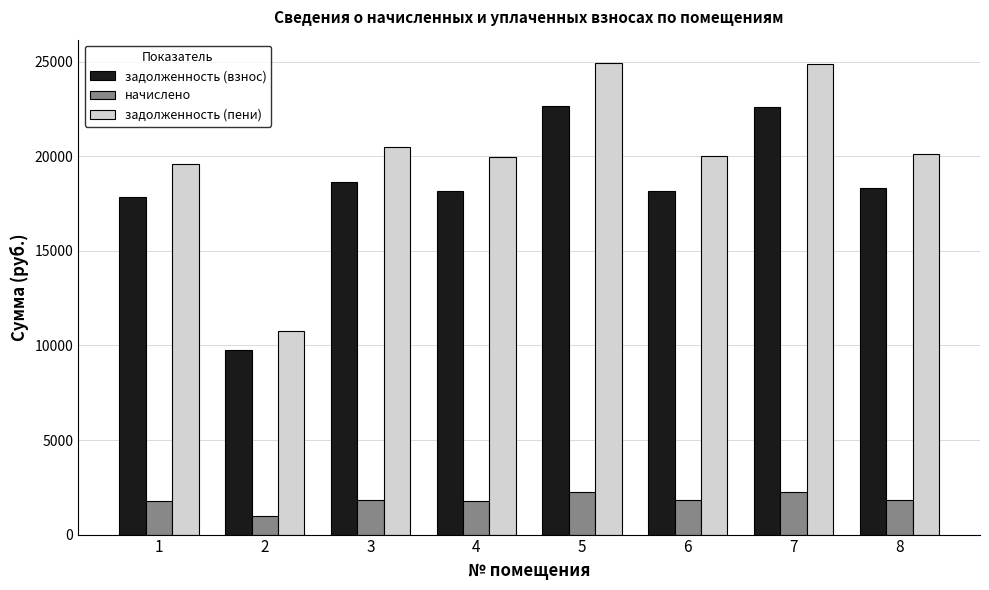

What is the greatest value displayed?

24919.5